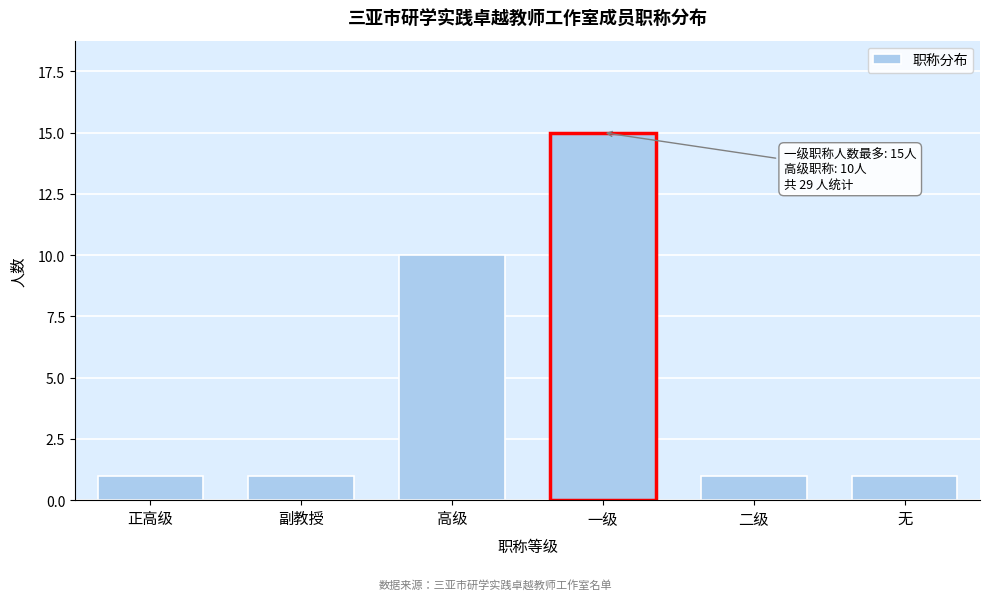

Reading right to left, extract all data points from this chart.

1	1	15	10	1	1